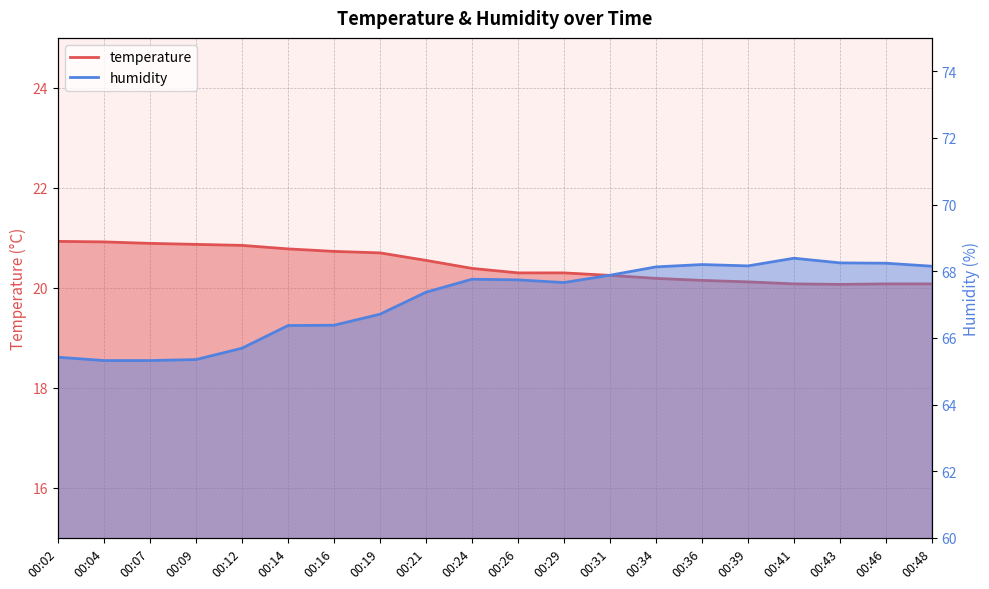

Reading right to left, what are all the values shown in this chart?

temperature: 20.1	20.1	20.1	20.1	20.1	20.1	20.2	20.2	20.3	20.3	20.4	20.6	20.7	20.7	20.8	20.9	20.9	20.9	20.9	20.9
humidity: 68.2	68.2	68.2	68.4	68.2	68.2	68.1	67.9	67.7	67.7	67.8	67.4	66.7	66.4	66.4	65.7	65.3	65.3	65.3	65.4